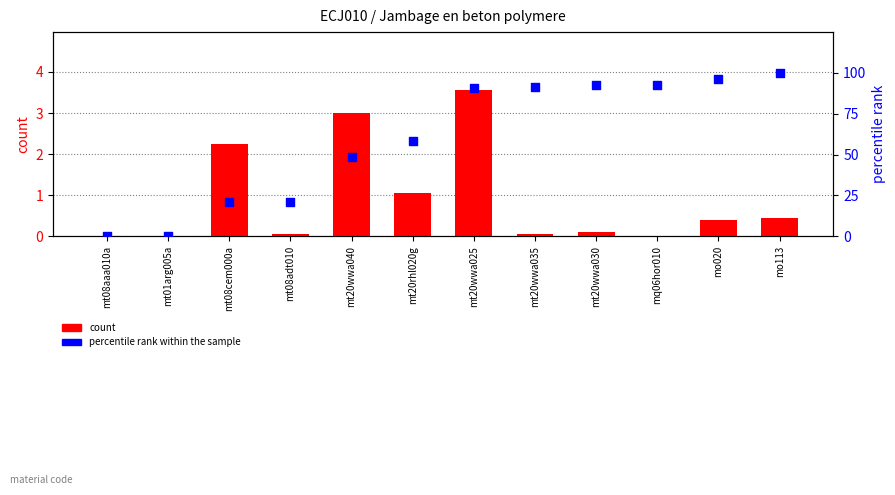

At which category is the sum across all series the highest?

mo113